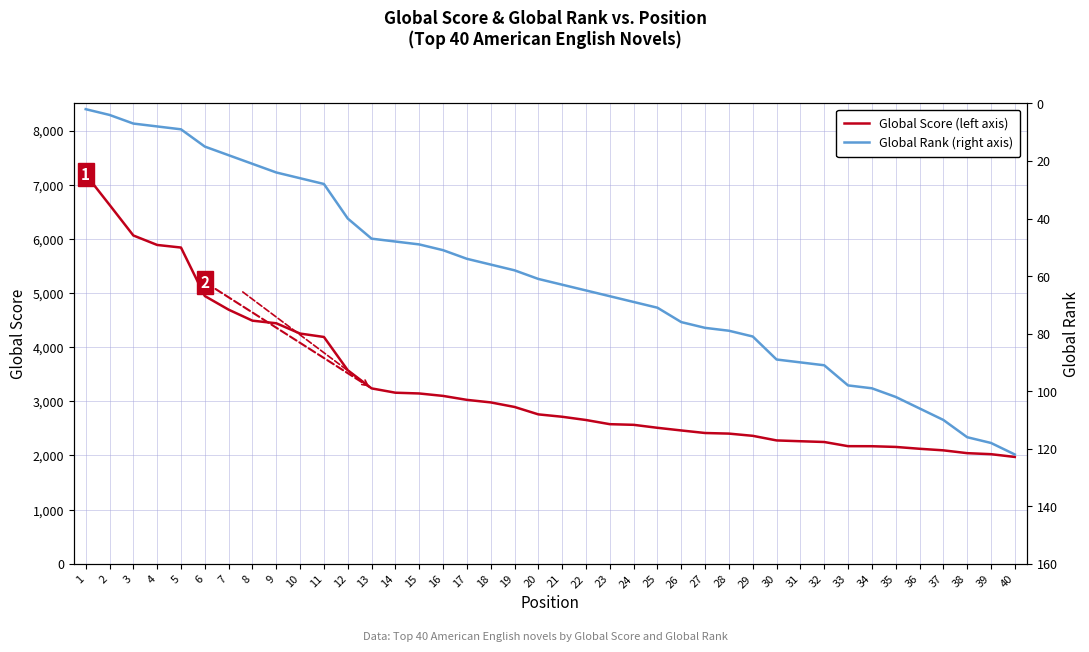

What is the value of the Global Score point at the 26th from the left?

2462